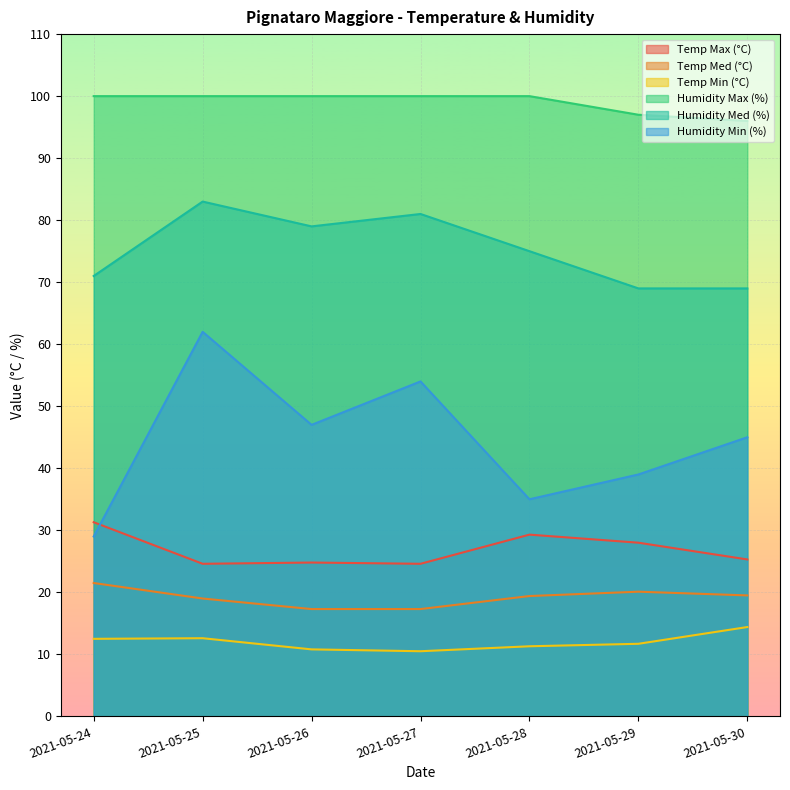

What is the minimum value for Humidity Med (%)?

69.0